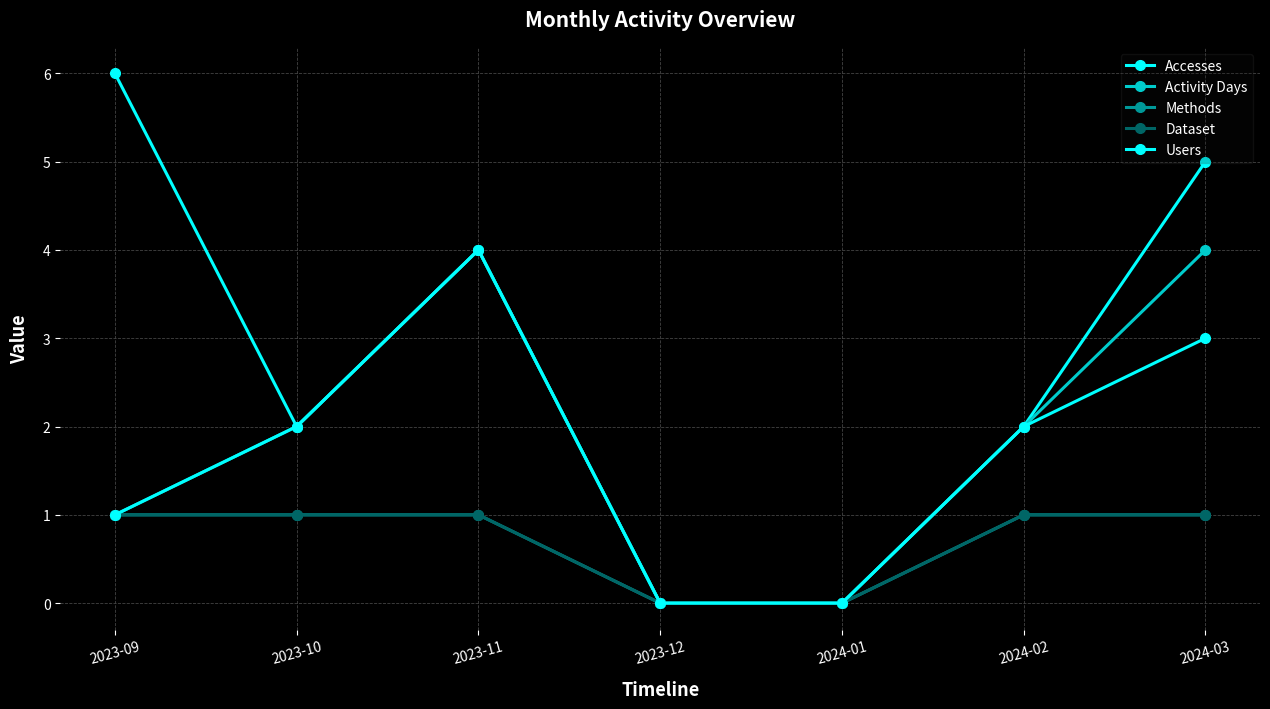

What is the label of the 2nd point from the left?

2023-10